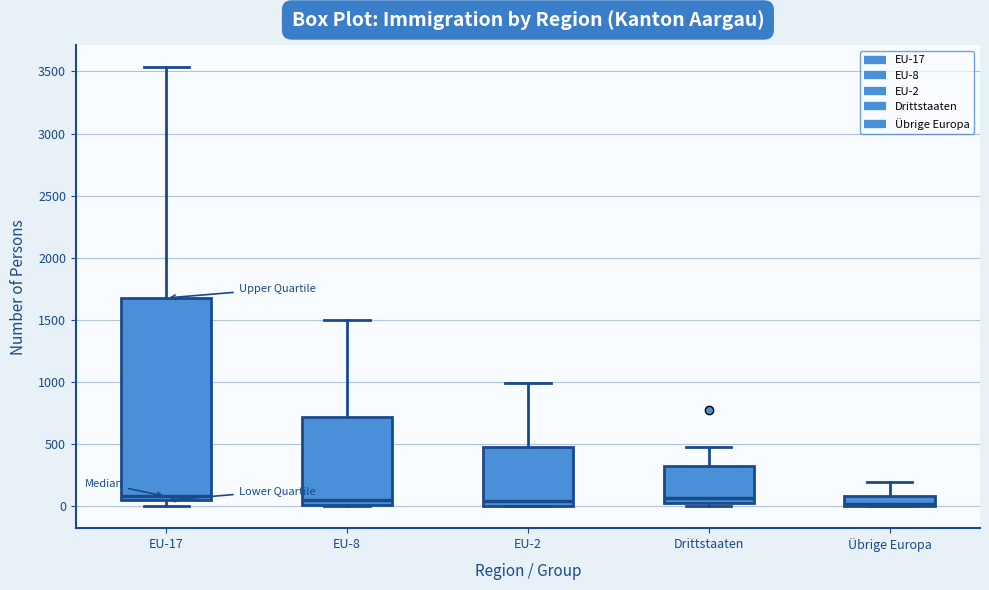

Reading left to right, read every box against the y-axis: the position of its median line, the range the box covers, and the ends of its whiskers. The values are not printed on the chart, so give them approximately, as read against the axis.

EU-17: median 100, box 50 to 1700, whiskers 0 to 3550
EU-8: median 50, box 0 to 700, whiskers 0 to 1500
EU-2: median 50, box 0 to 450, whiskers 0 to 1000
Drittstaaten: median 50 (just above the box's lower edge), box 50 to 350, whiskers 0 to 500
Übrige Europa: median 0 (just above the box's lower edge), box 0 to 100, whiskers 0 to 200